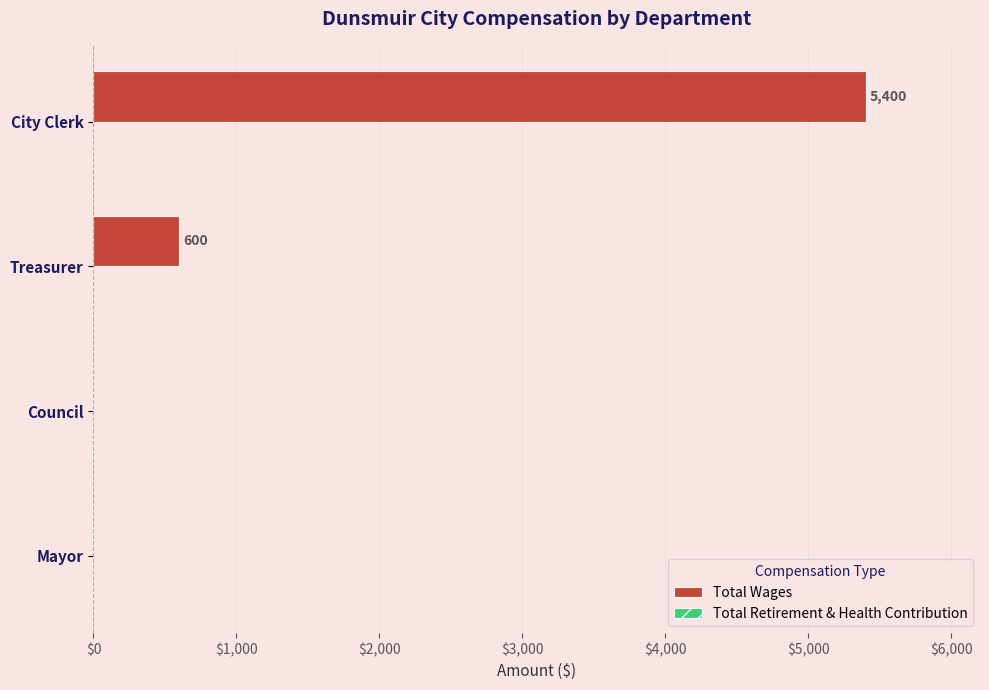

What is the greatest value displayed?

5400